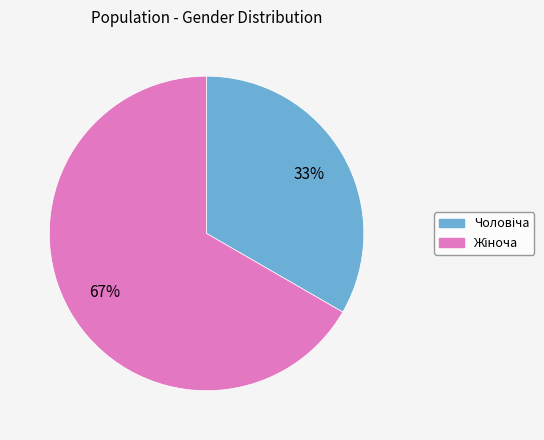

To the nearest percent, what is the average slice percentage?

50%